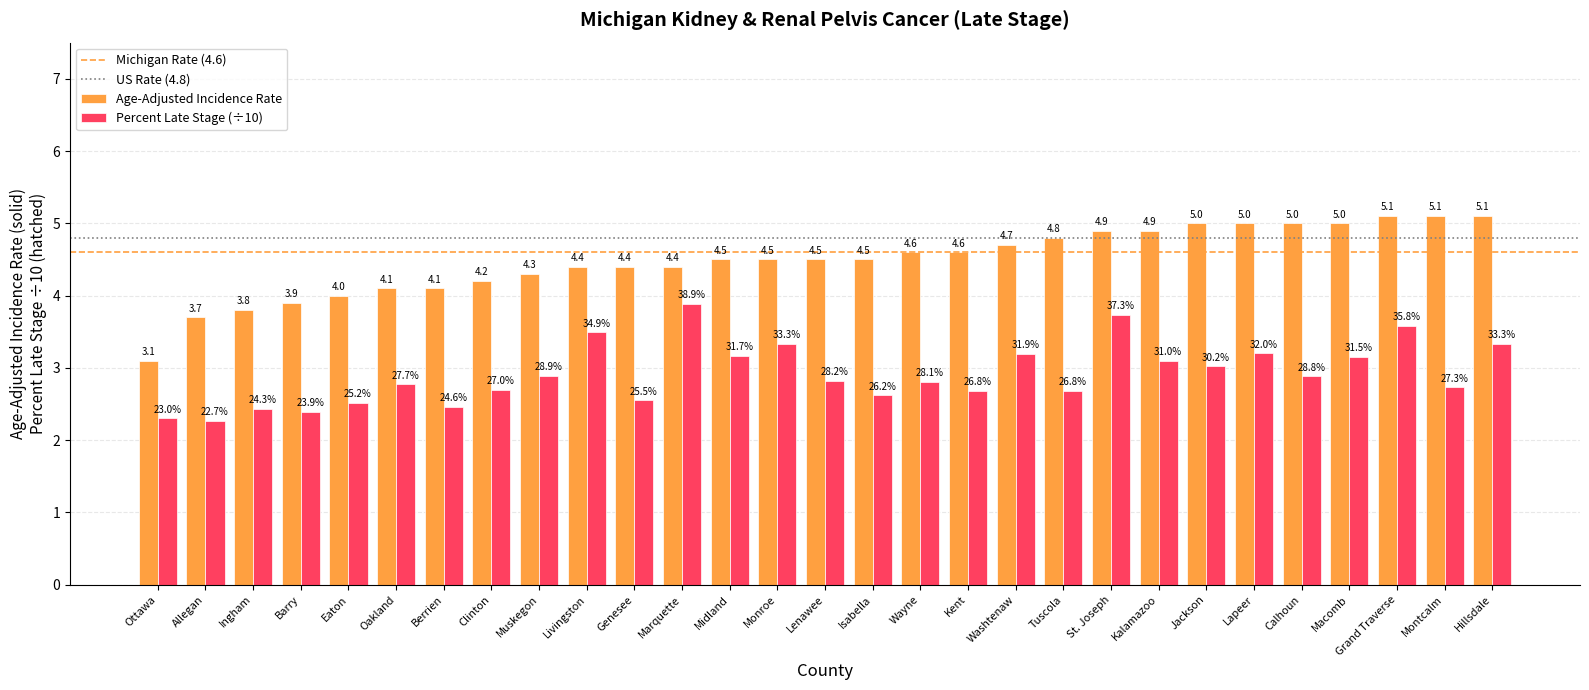

At which category is the sum across all series the highest?

Grand Traverse